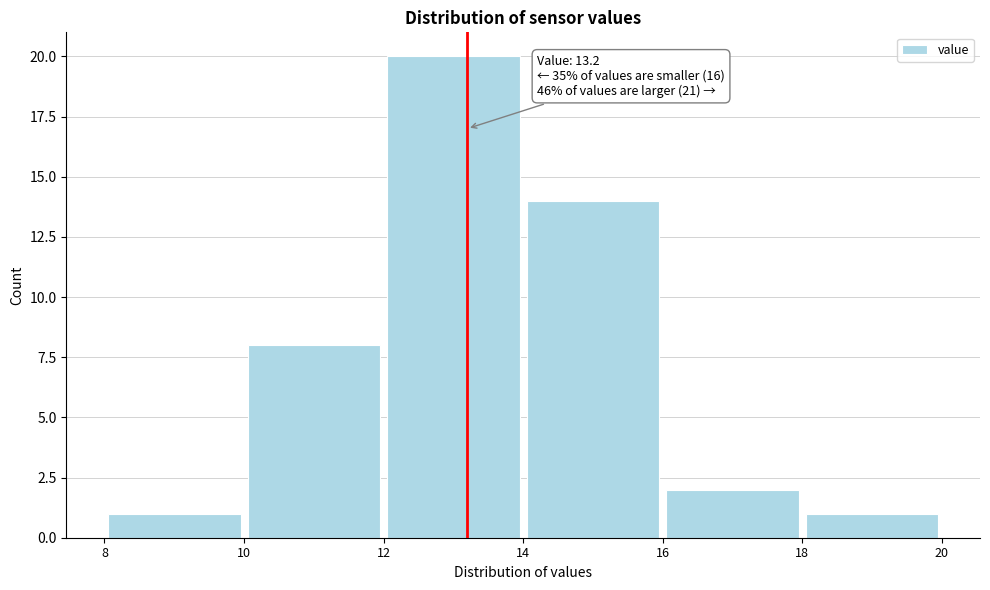

Which range on the x-axis has the tallest bar?

12 to 14